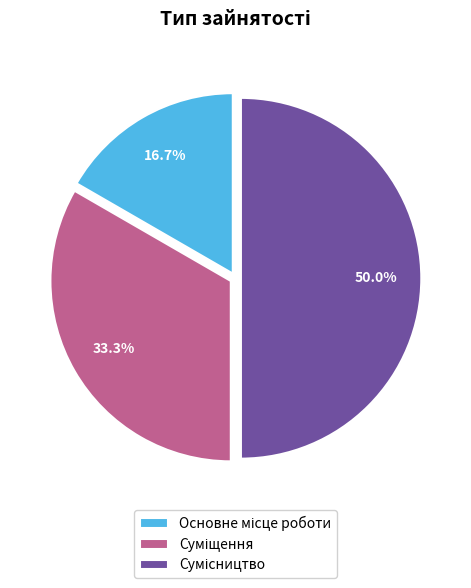

To the nearest percent, what percentage of the pie is Основне місце роботи?

17%